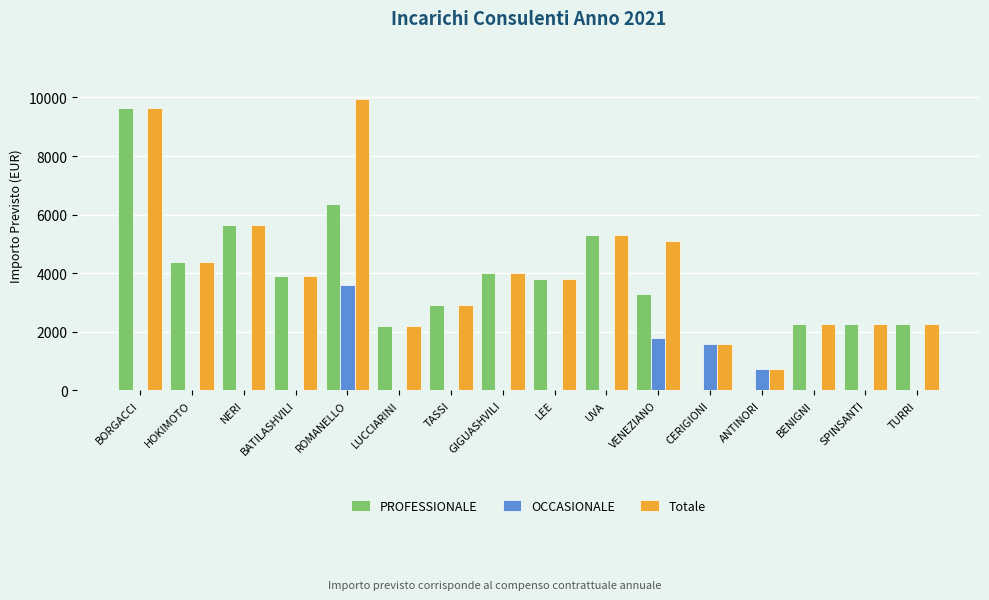

What is the average value of the Totale series?

4119